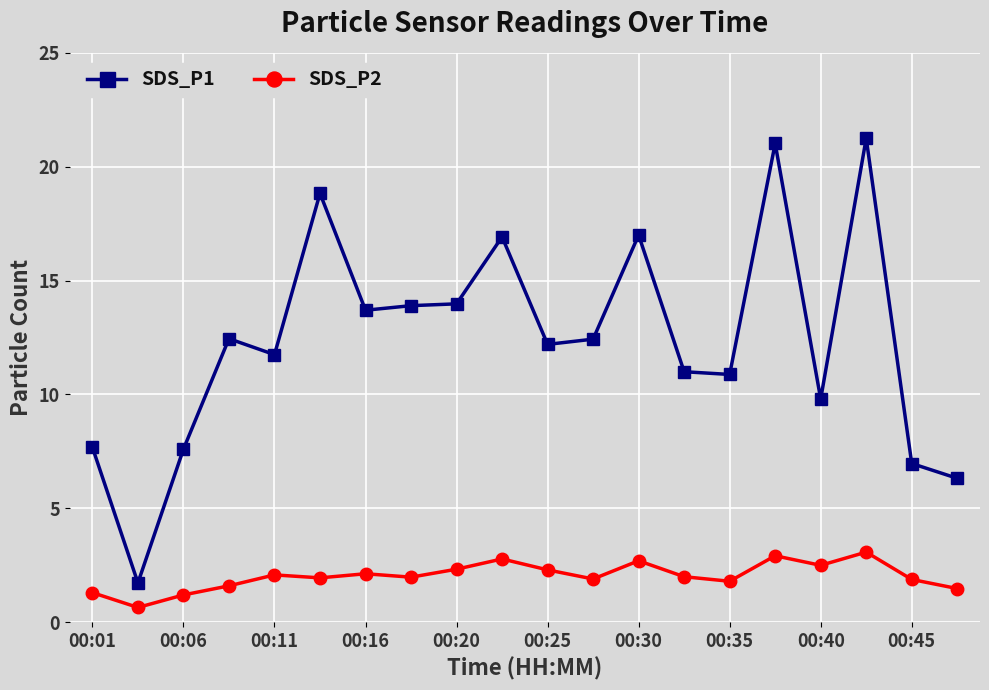

True or false: SDS_P1 has more than 0 points higher than both neighbors.

True